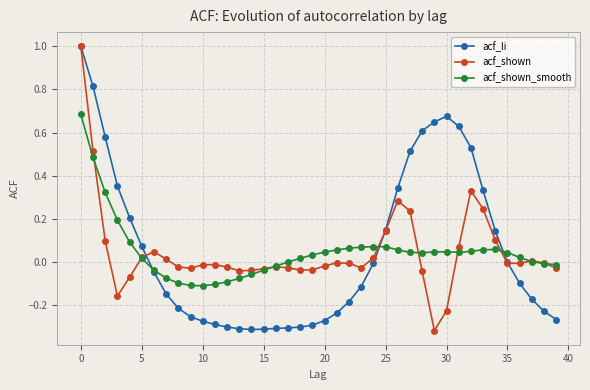

What is the greatest value displayed?

1.0